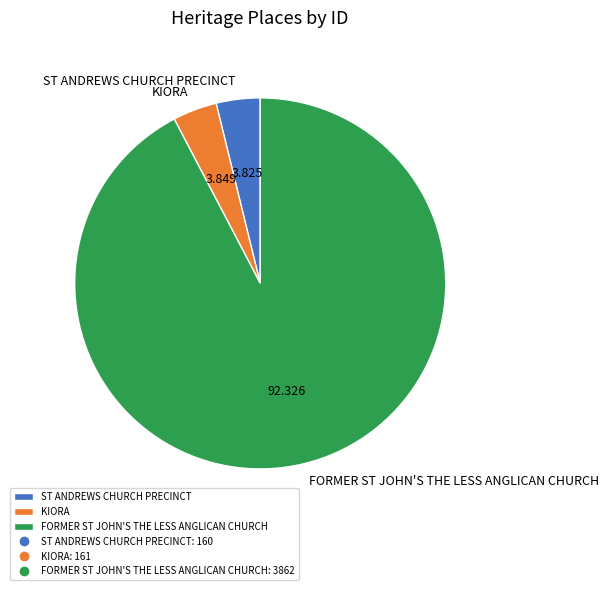

Which category has the biggest portion of the pie?

FORMER ST JOHN'S THE LESS ANGLICAN CHURCH